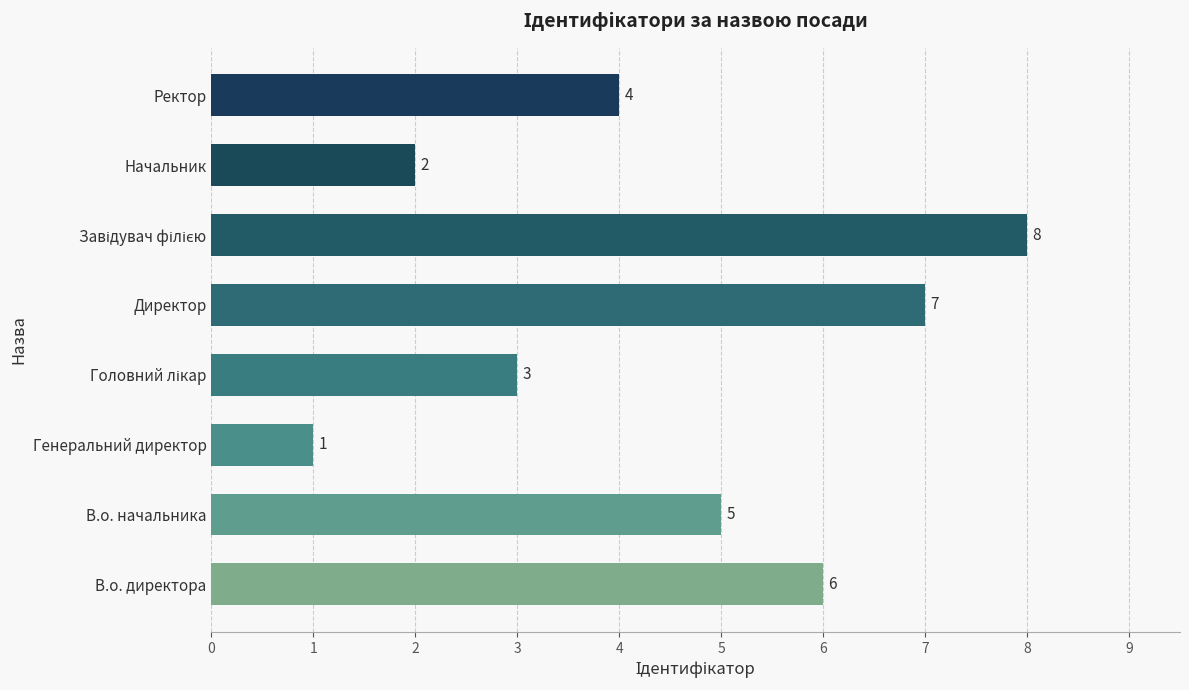

The chart shows a value of 5 at В.о. начальника. True or false?

True